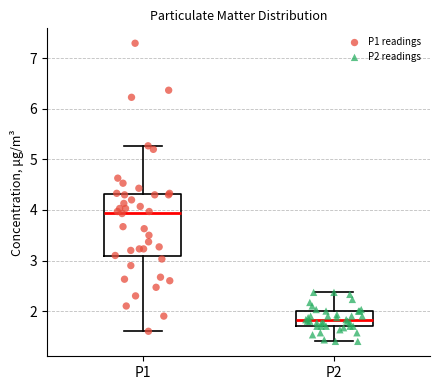

Reading left to right, read every box against the y-axis: the position of its median line, the range the box covers, and the ends of its whiskers. The values are not printed on the chart, so give them approximately, as read against the axis.

P1: median 4.0, box 3.1 to 4.3, whiskers 1.6 to 5.3
P2: median 1.8, box 1.7 to 2.0, whiskers 1.4 to 2.4